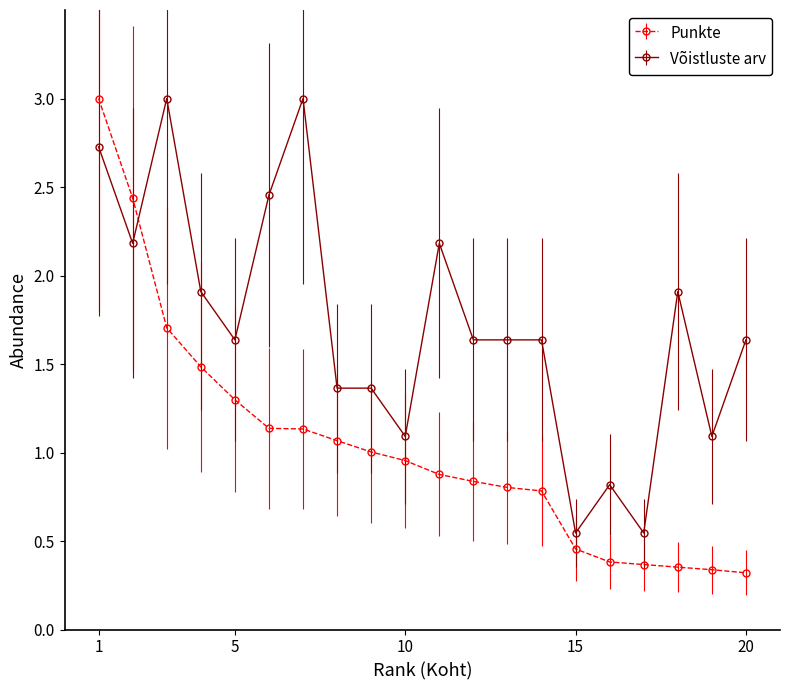

Which series has the largest total across all categories?

Võistluste arv